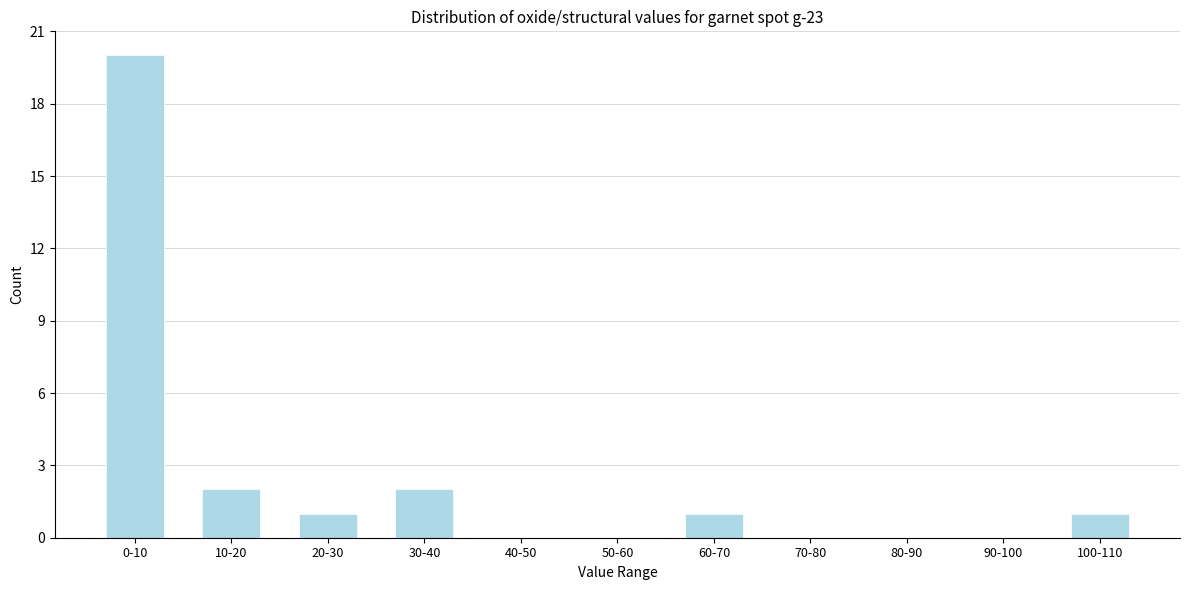

Reading left to right, list all the values displayed in this chart.

0-10=20	10-20=2	20-30=1	30-40=2	40-50=0	50-60=0	60-70=1	70-80=0	80-90=0	90-100=0	100-110=1